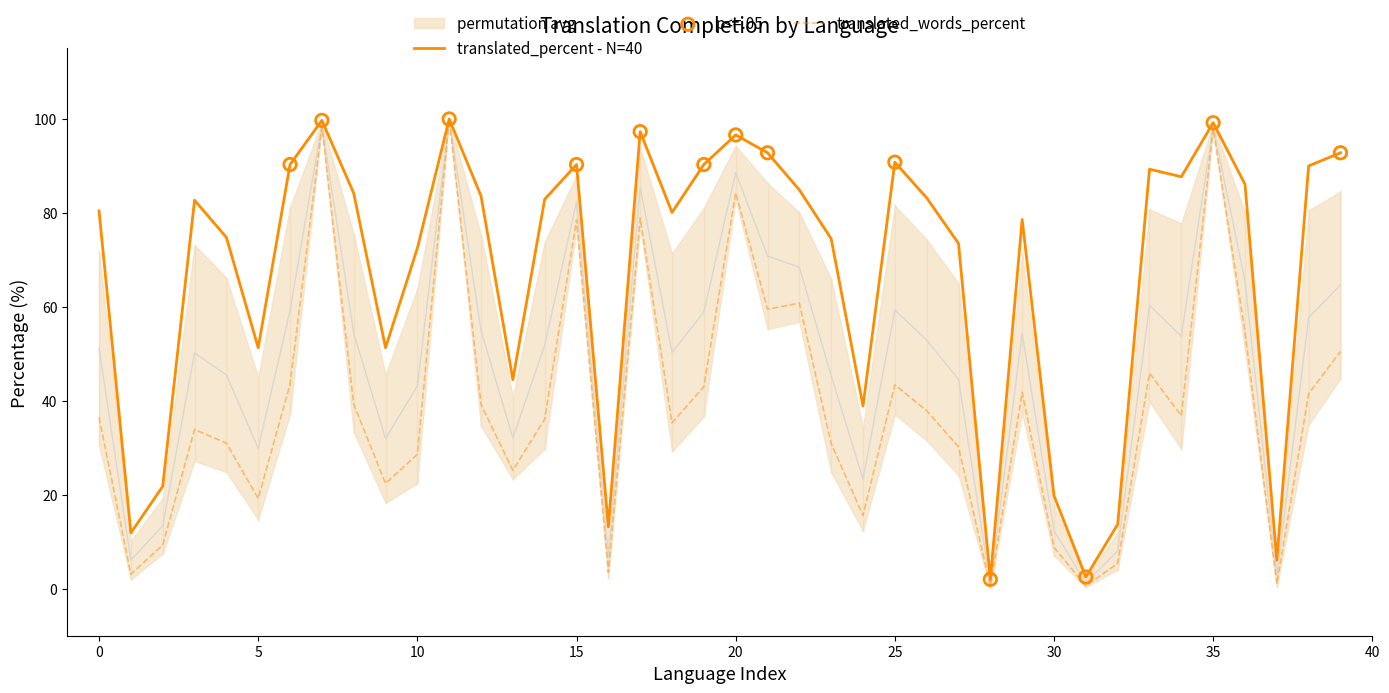

Which series has the largest total across all categories?

translated_percent